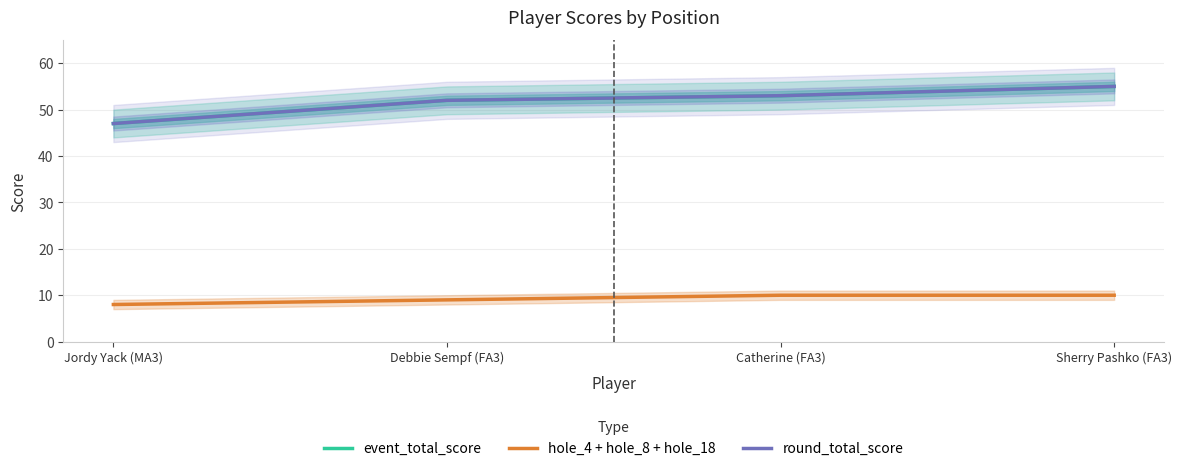

Count the hole_4 + hole_8 + hole_18 values in the range 9 to 10.

3